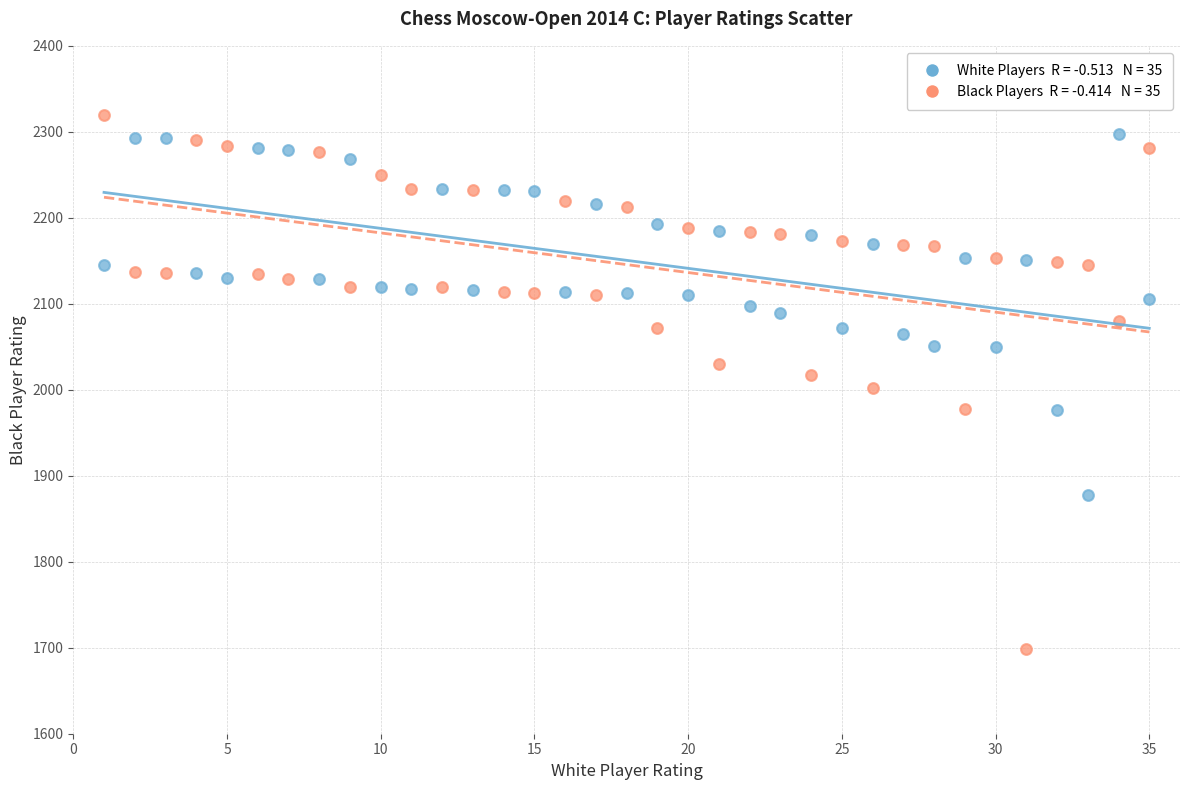

Across all data points, what is the range of X values (max minus min)?

34